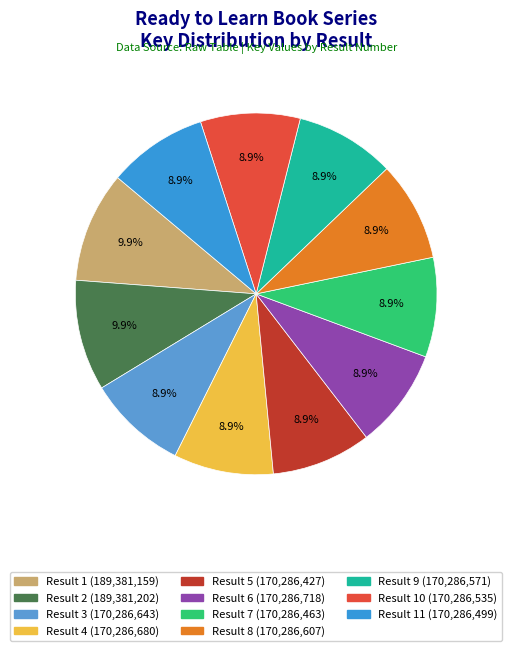

How many segments does this pie chart have?

11